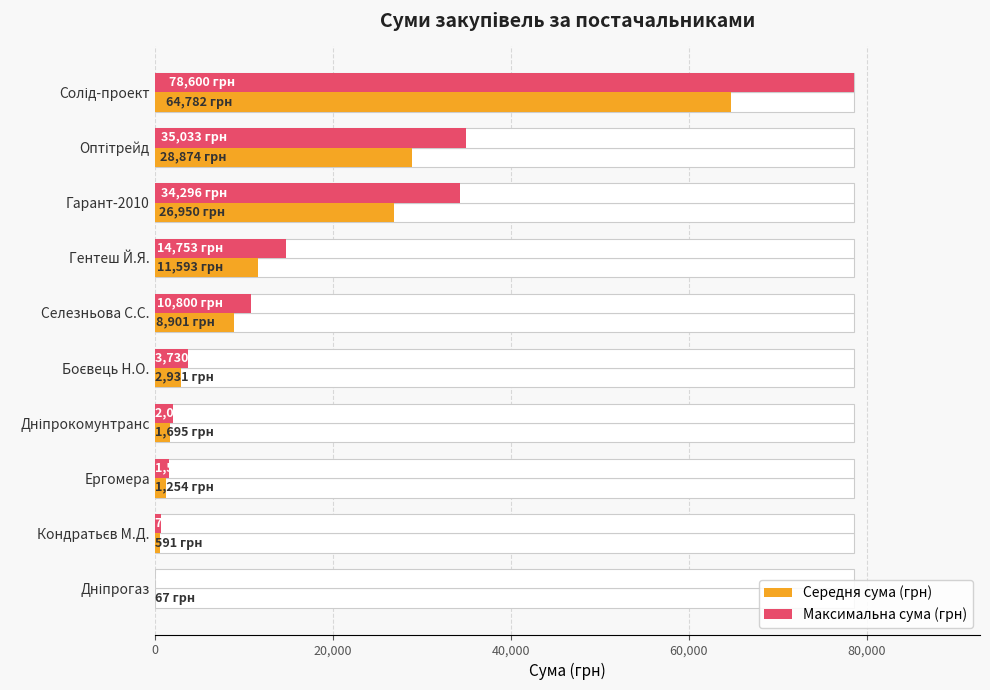

Which series has the largest total across all categories?

Максимальна сума (грн)